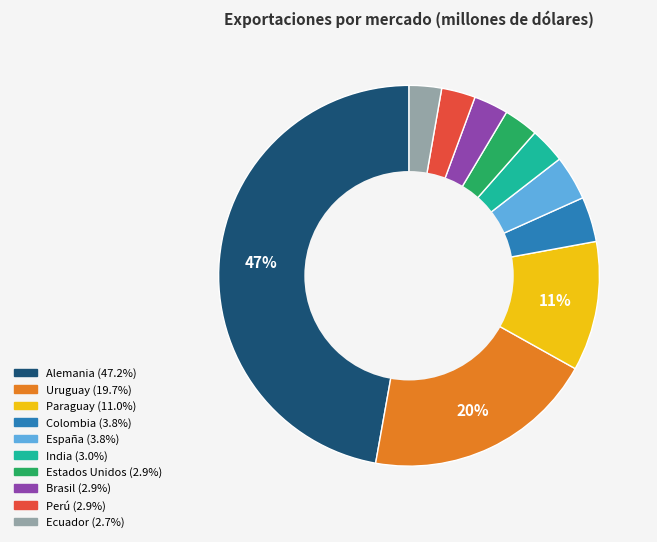

Approximately how many times larger is the value at Paraguay compared to Alemania?

0.2